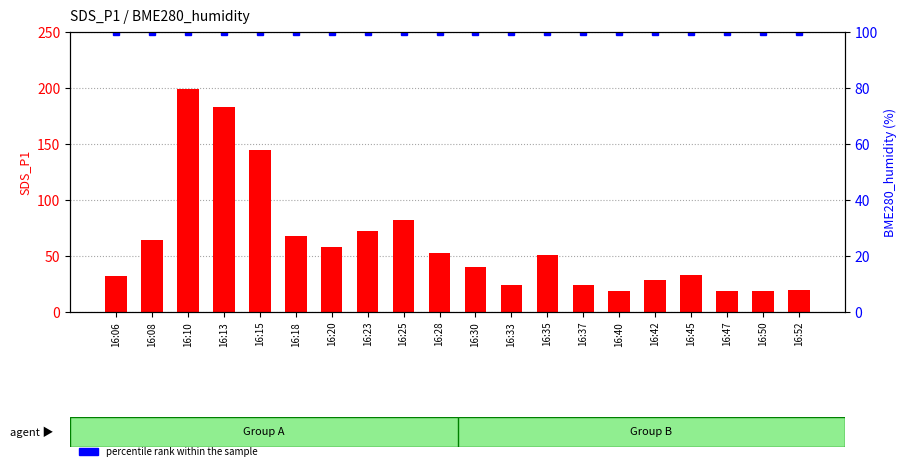

Reading left to right, extract all data points from this chart.

SDS_P1: 32.0	63.8	199.1	183.1	144.7	67.3	57.6	72.0	82.1	53.0	40.5	23.9	50.4	23.8	18.7	28.1	32.5	18.7	18.8	19.7
BME280_humidity (percentile): 100.0	100.0	100.0	100.0	100.0	100.0	100.0	100.0	100.0	100.0	100.0	100.0	100.0	100.0	100.0	100.0	100.0	100.0	100.0	100.0